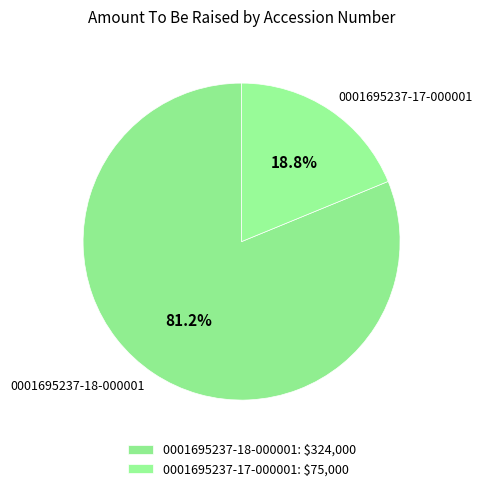

The 0001695237-17-000001 slice represents 19% of the pie. True or false?

True